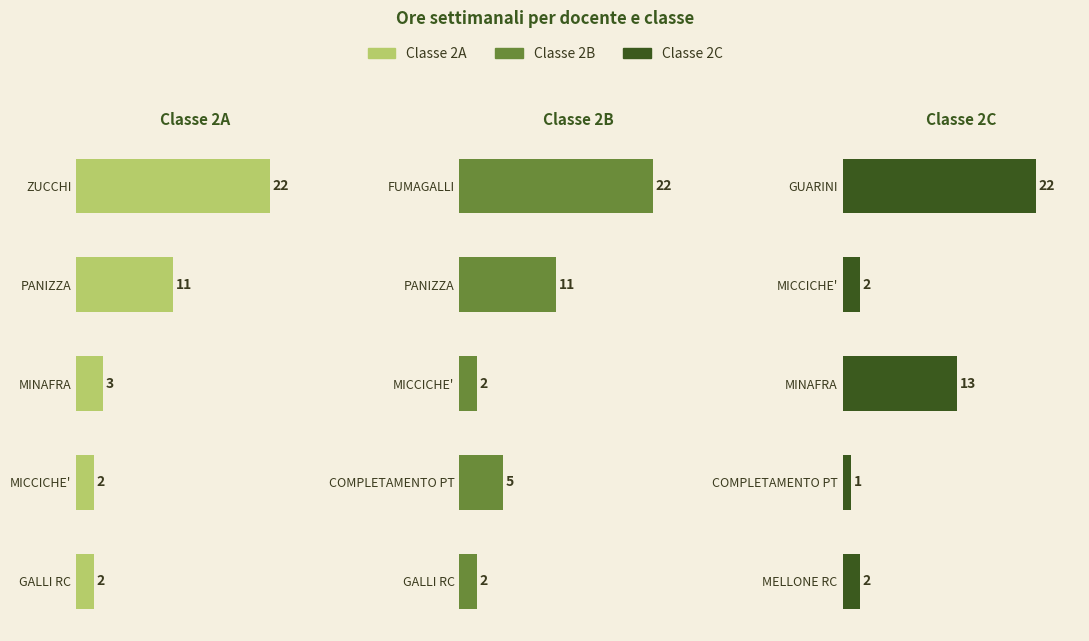

Rank the series by their maximum value, from lowest to highest.

Classe 2A, Classe 2B, Classe 2C